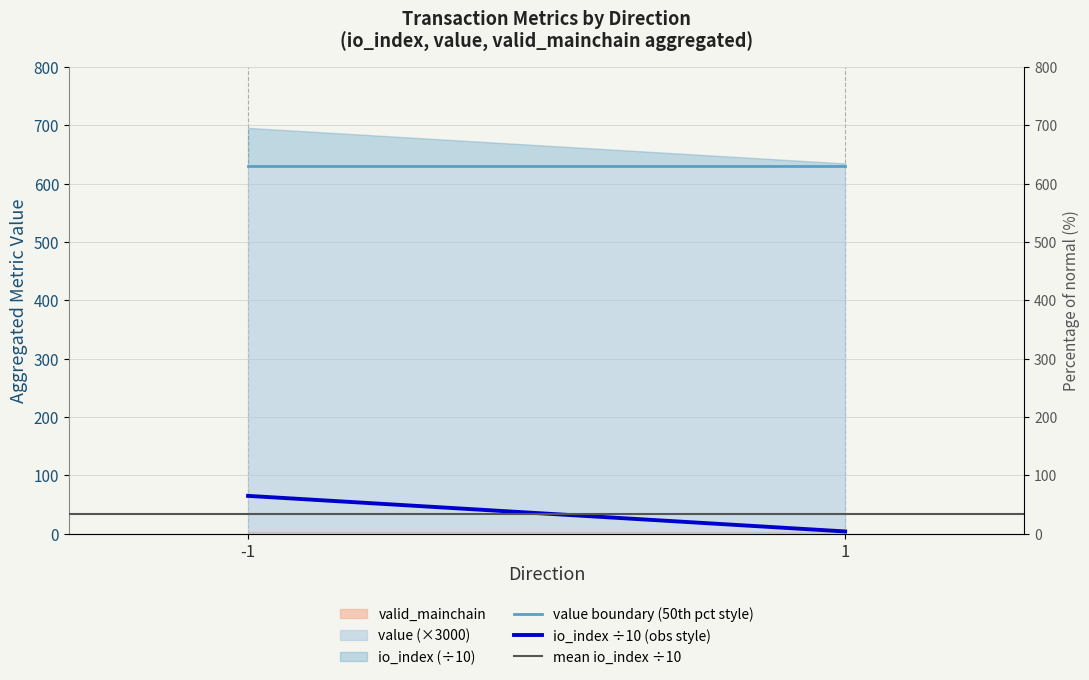

How many lines are shown in the chart?

3